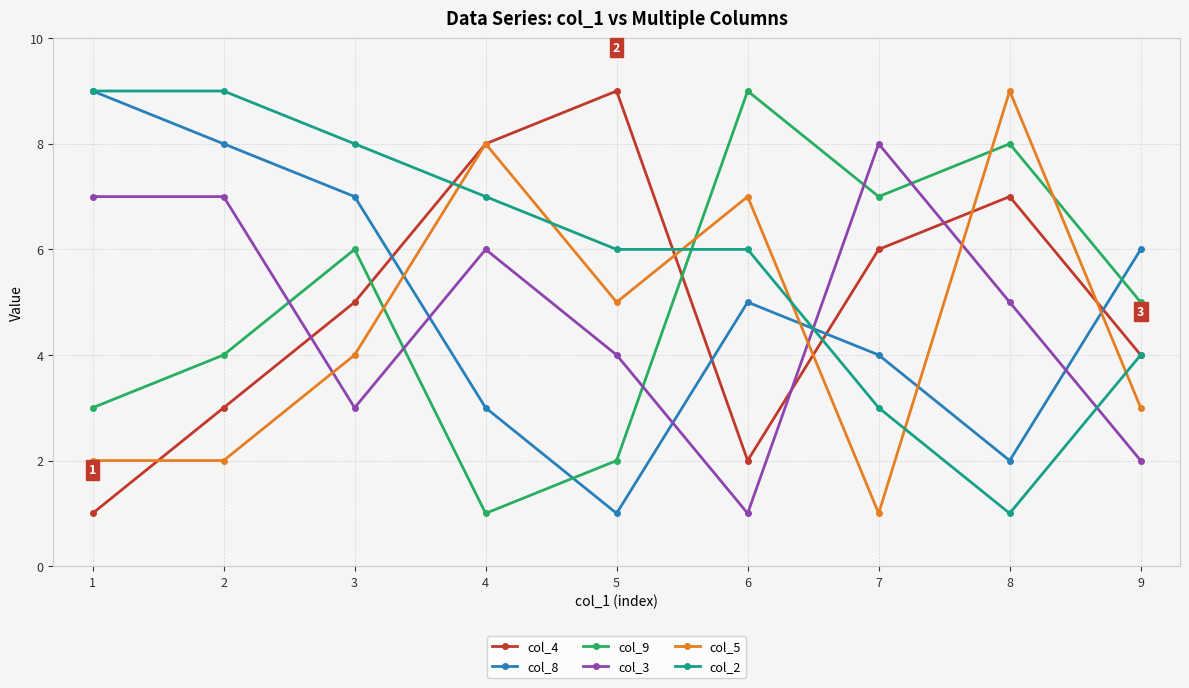

How many data points in col_5 are less than 4?

4